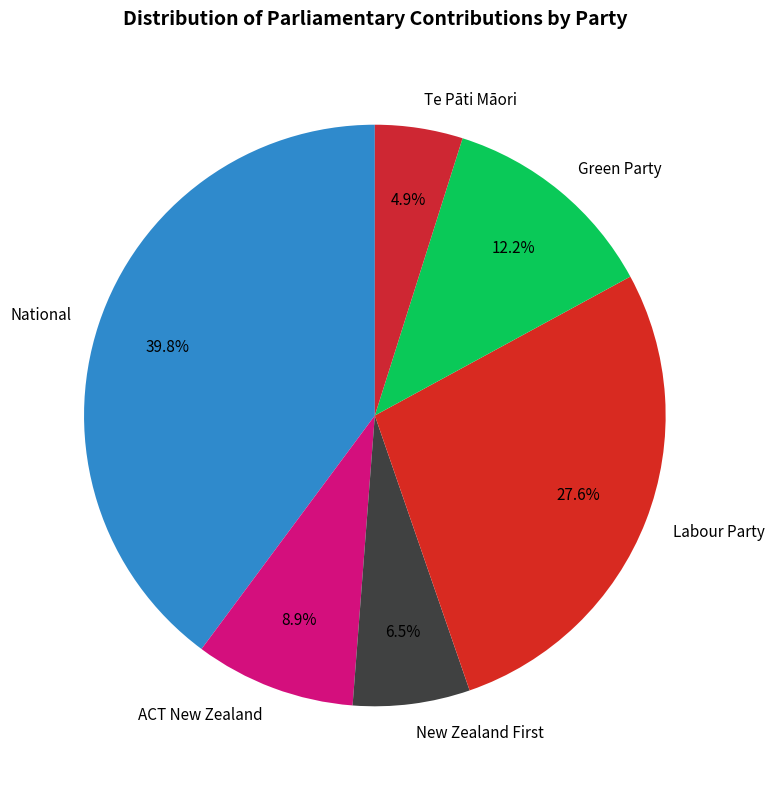

The Green Party slice represents 25% of the pie. True or false?

False